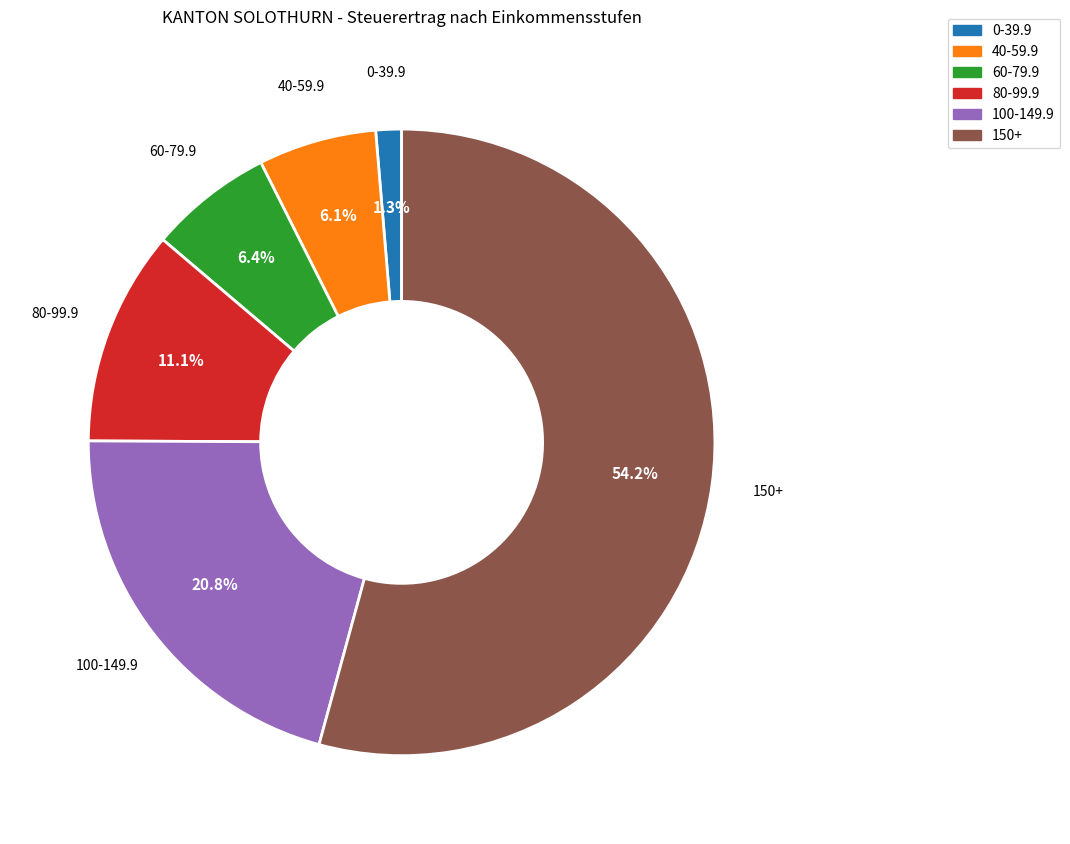

Which has a higher value, 100-149.9 or 80-99.9?

100-149.9